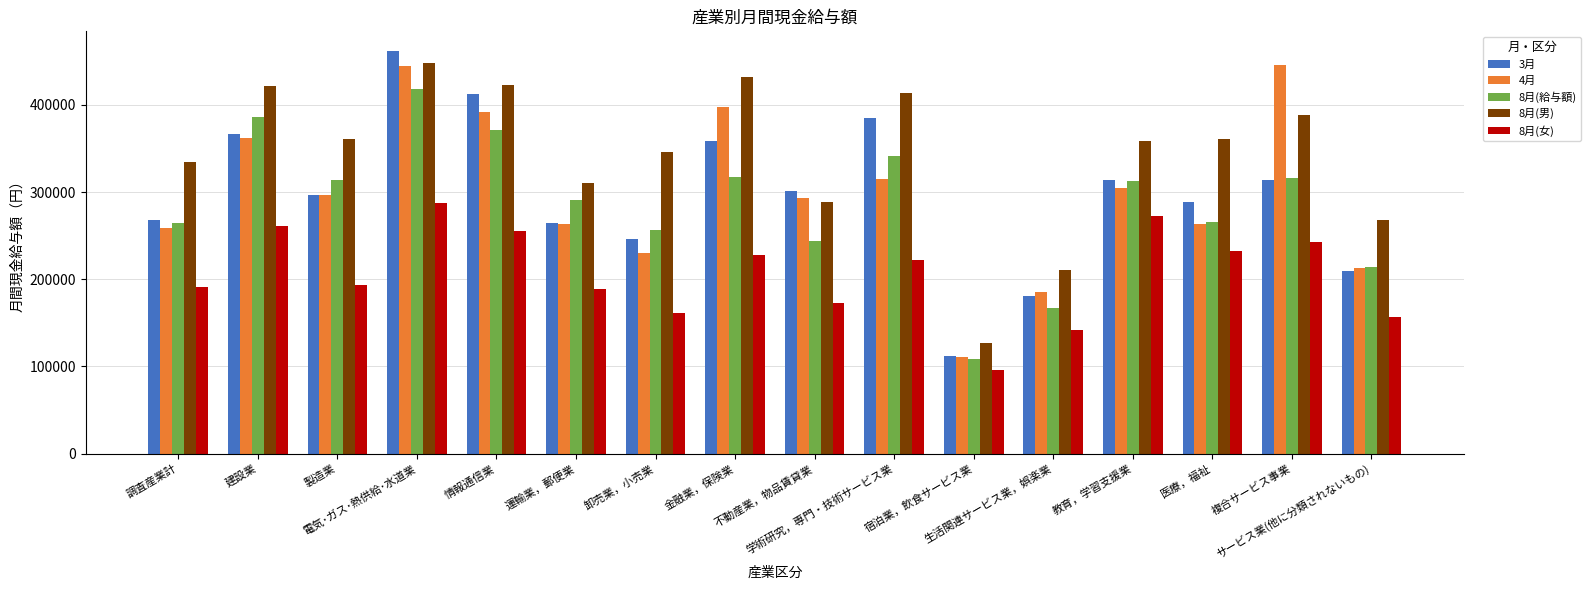

Is the value of 8月(女) at 建設業 greater than the value of 3月 at 電気･ガス･熱供給･水道業?

No